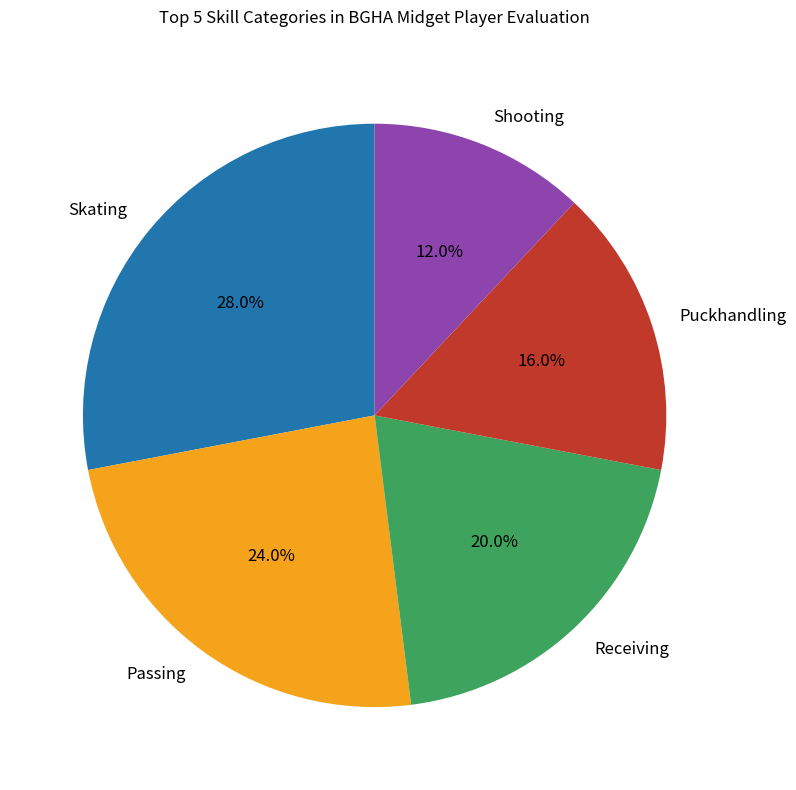

What portion of the pie excludes Shooting?

88.0%